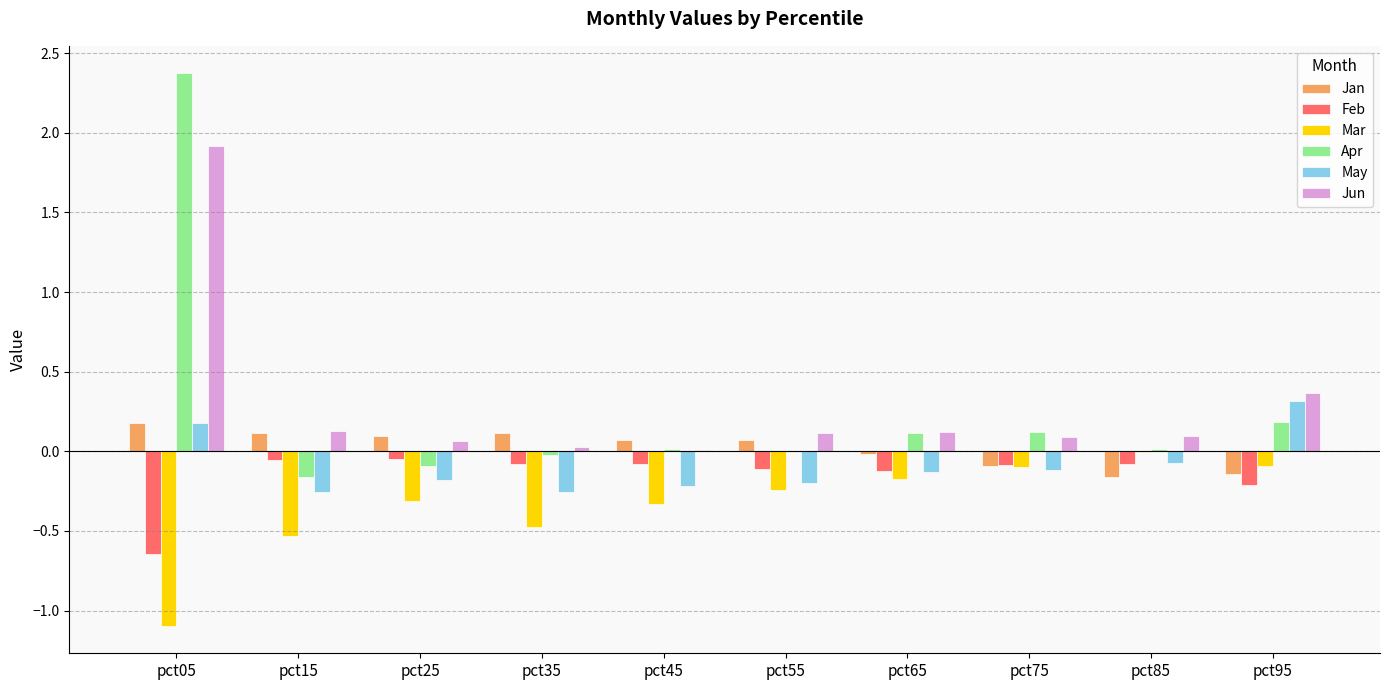

Are the bars grouped side by side (vs. stacked)?

Yes